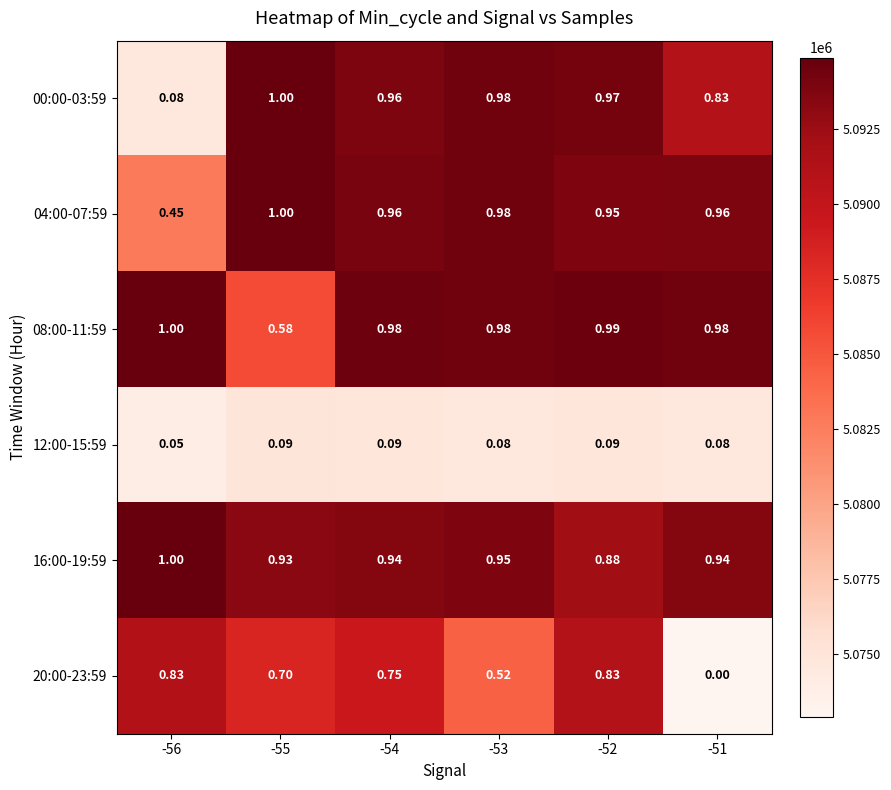

Which category has the lowest value across all series?

-51